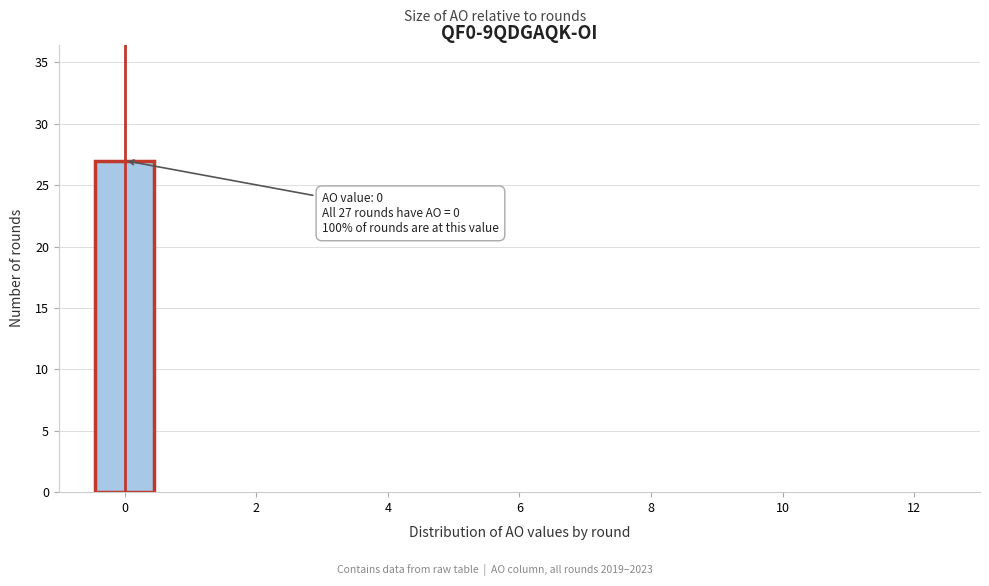

Which range on the x-axis has the tallest bar?

-0.5 to 0.5